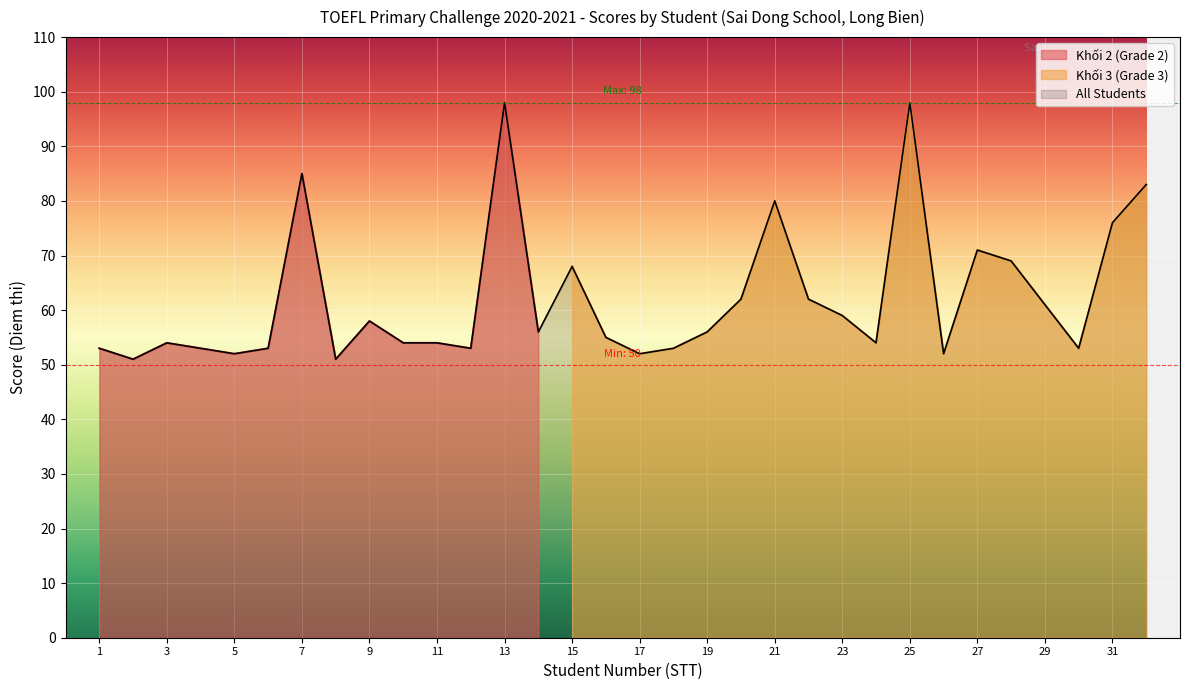

Reading left to right, list all the values displayed in this chart.

53	51	54	53	52	53	85	51	58	54	54	53	98	56	68	55	52	53	56	62	80	62	59	54	98	52	71	69	61	53	76	83